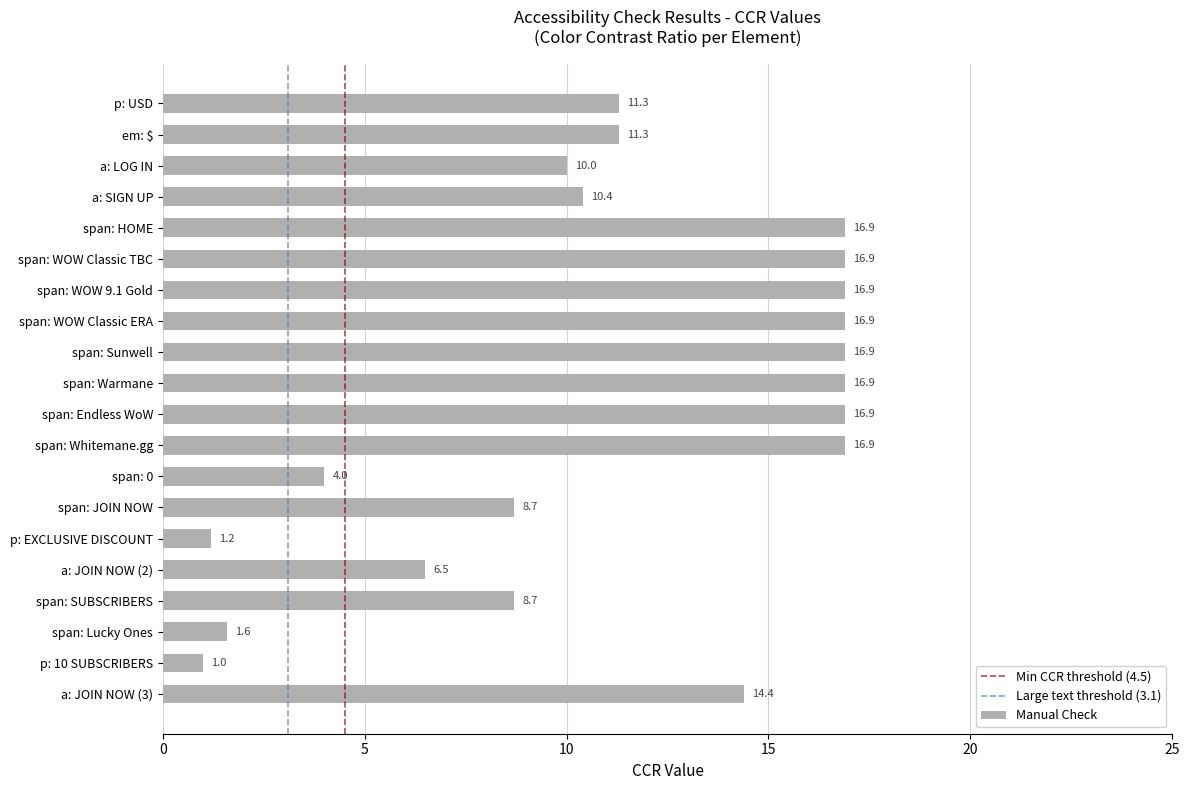

At which category does the chart reach its minimum across all series?

p: 10 SUBSCRIBERS